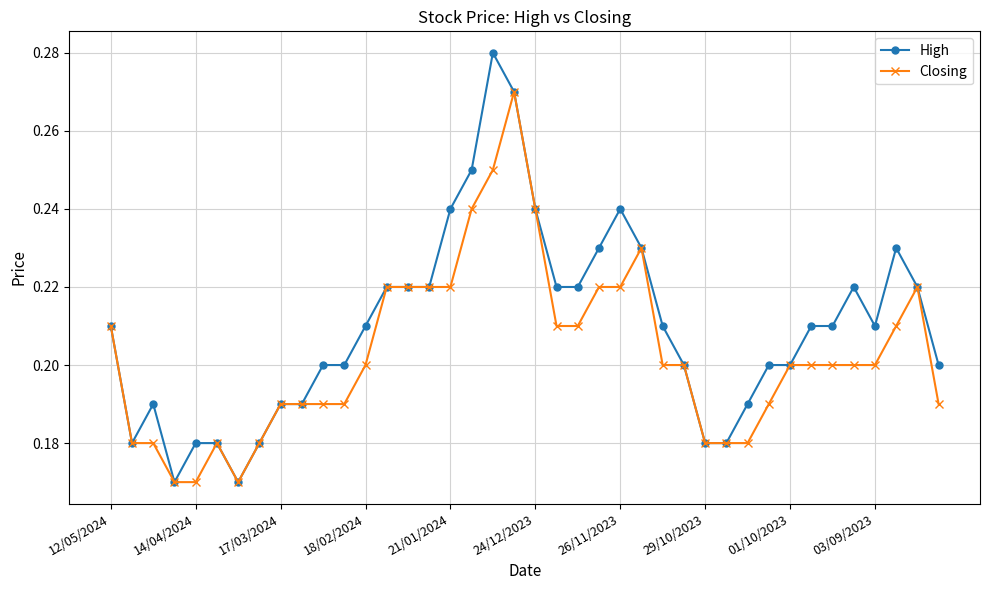

How many High values are between 0 and 1?

40